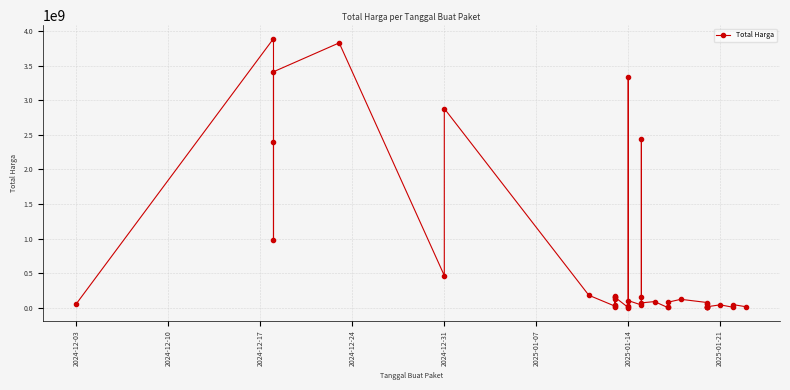

Reading left to right, what are all the values shown in this chart?

58272000	3889401600	2389735200	984972000	3410174400	3827760000	464445888	2878800000	179922180	21588000	123432000	41075500	5668920	153285422	175835687	149041721	2510000	20000000	13622730	3330000000	102736272	39000000	2434600000	154293117	69783103	88435200	3245000	6745000	78225000	121282530	75000000	6880000	58094700	15984000	7026958	14142510	41420000	5594400	43935000	12500000